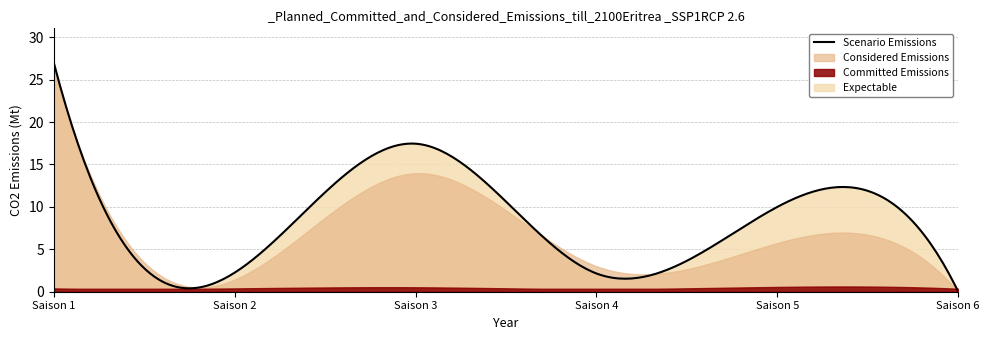

The value of Demande (tMS) at Saison 5 is 5.7. True or false?

True